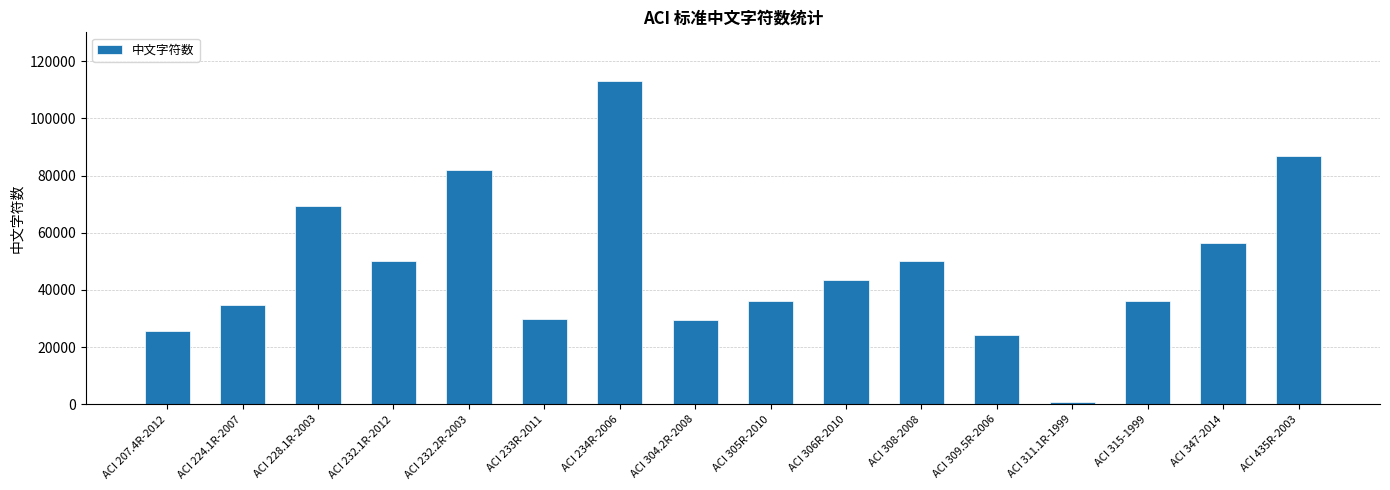

Which label corresponds to the largest value in the chart?

ACI 234R-2006